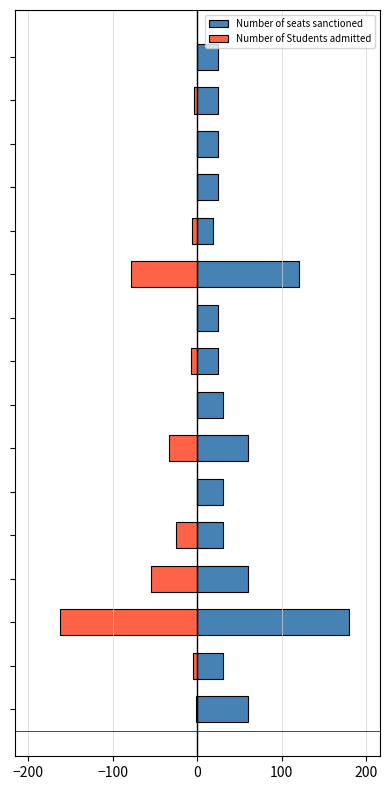

What is the sum of the Number of seats sanctioned values at 10 and −200?

150